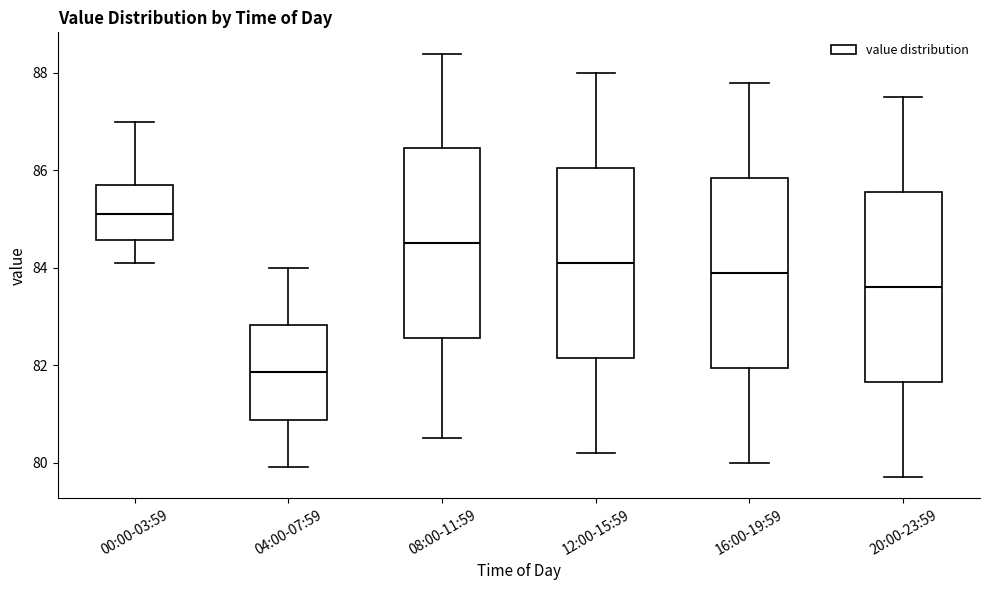

Which box's median line is the lowest?

04:00-07:59